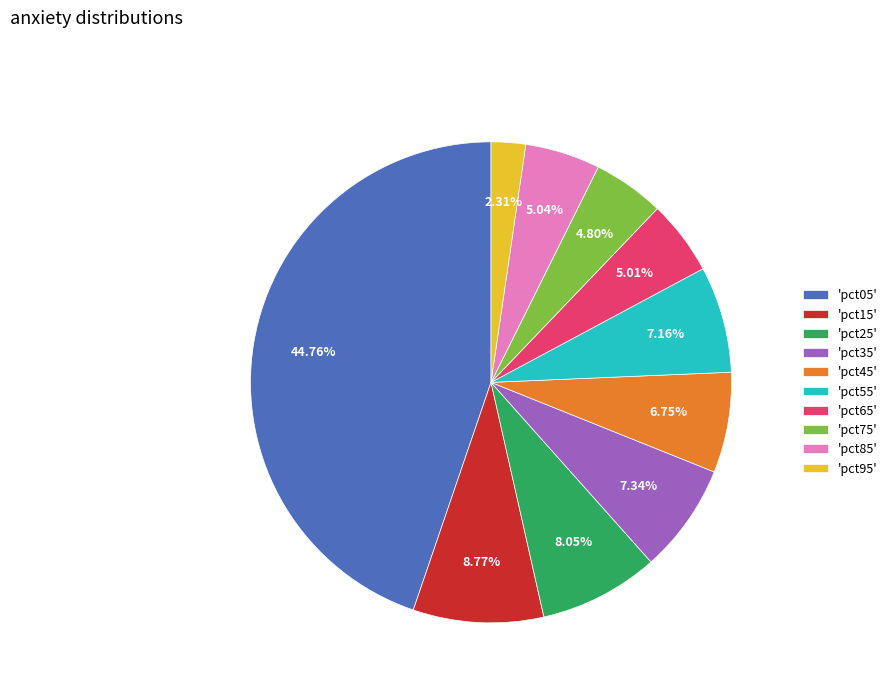

Between 'pct35' and 'pct25', which is larger?

'pct25'